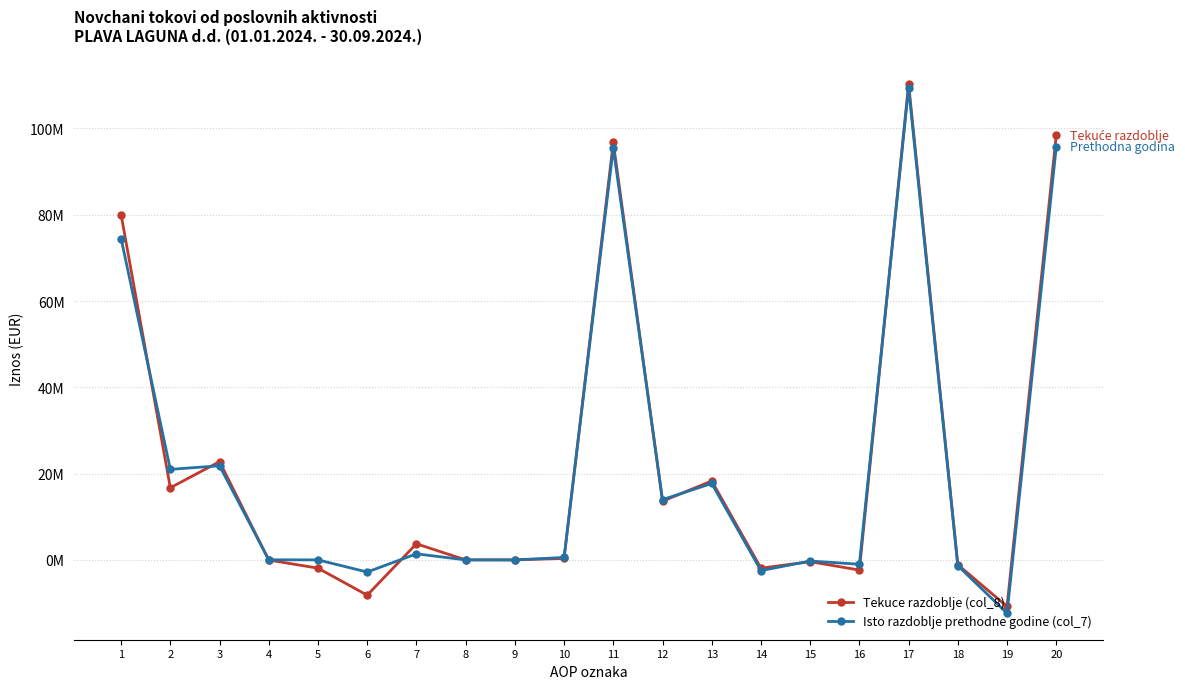

What is the difference between the maximum and minimum values in the Isto razdoblje prethodne godine (col_7) series?

121800896